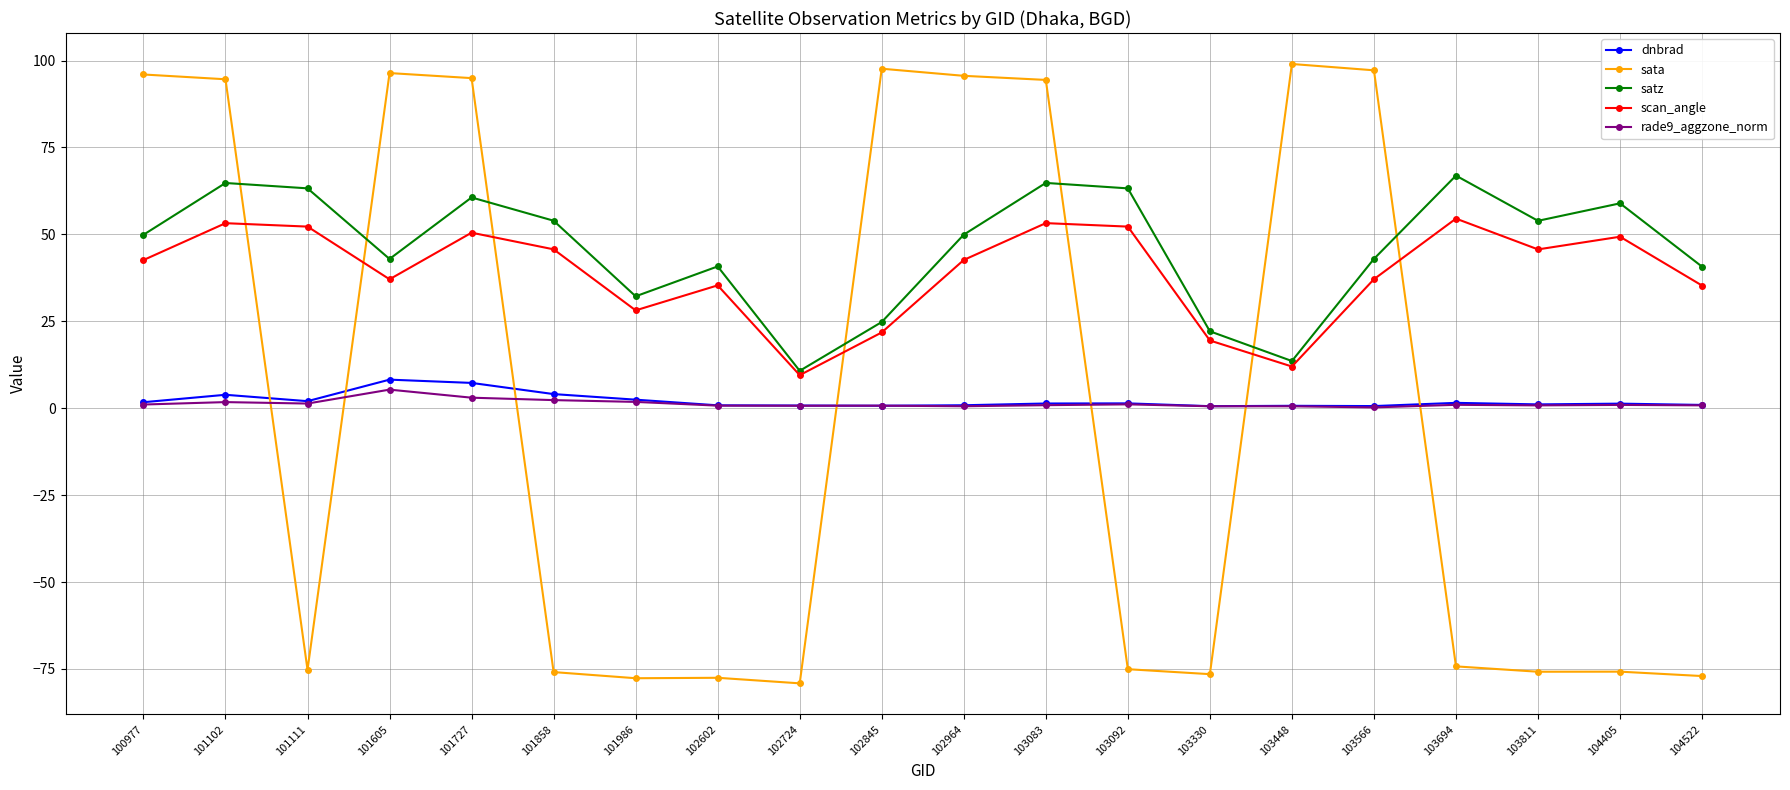

What is the approximate value of sata at 102845?

97.6